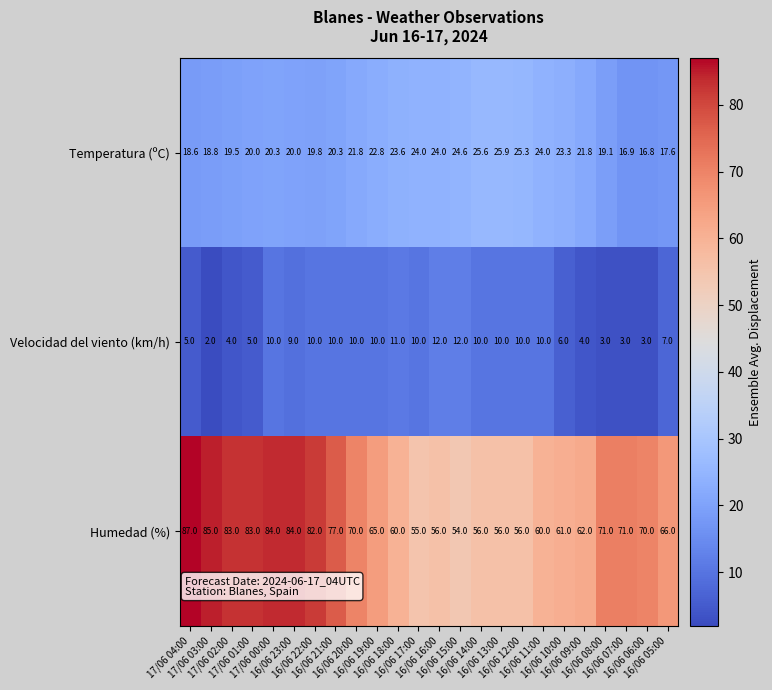

Which category has the lowest value across all series?

17/06 03:00